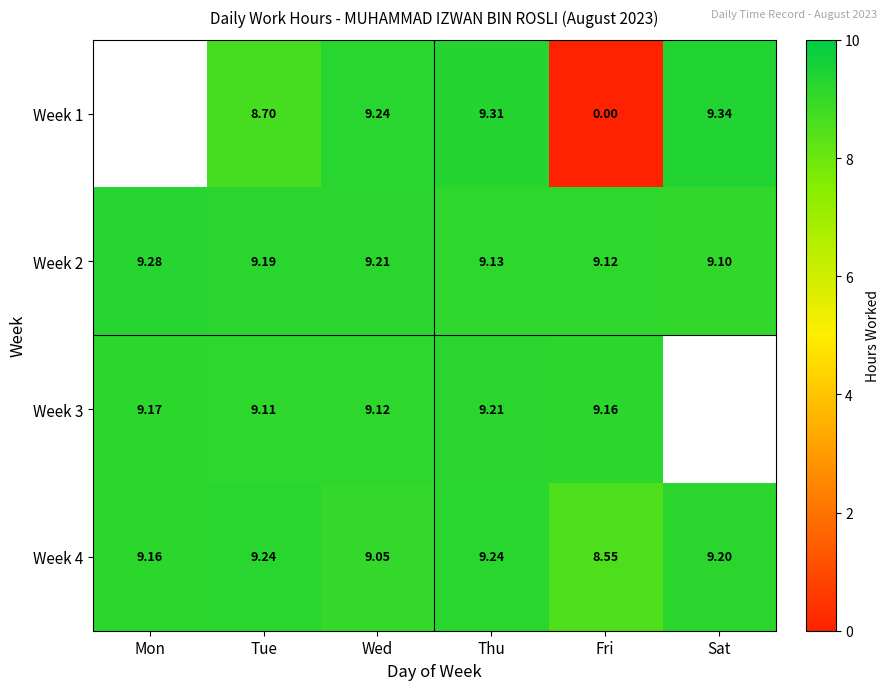

Is it true that Week 4 equals 14.0 at Sat?

False